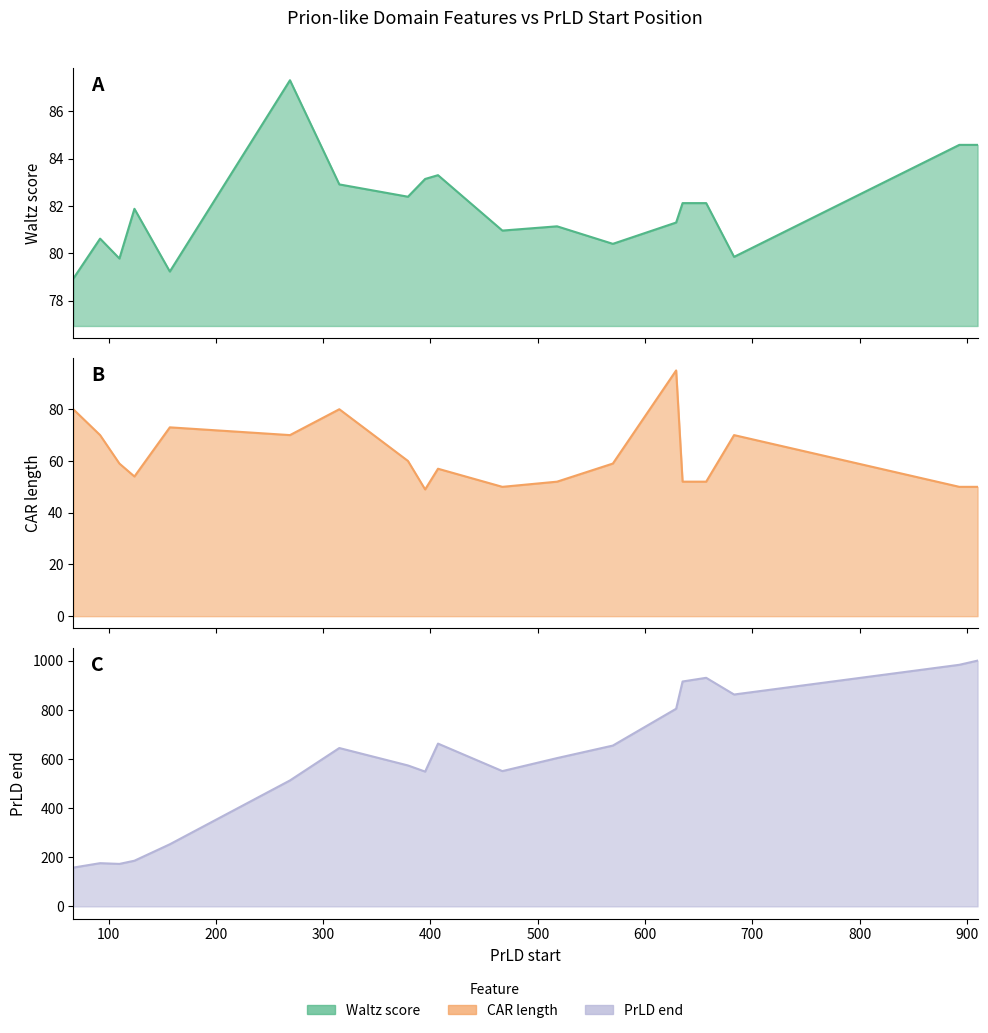

What is the value of the PrLD end point at the 19th from the left?

1001.0